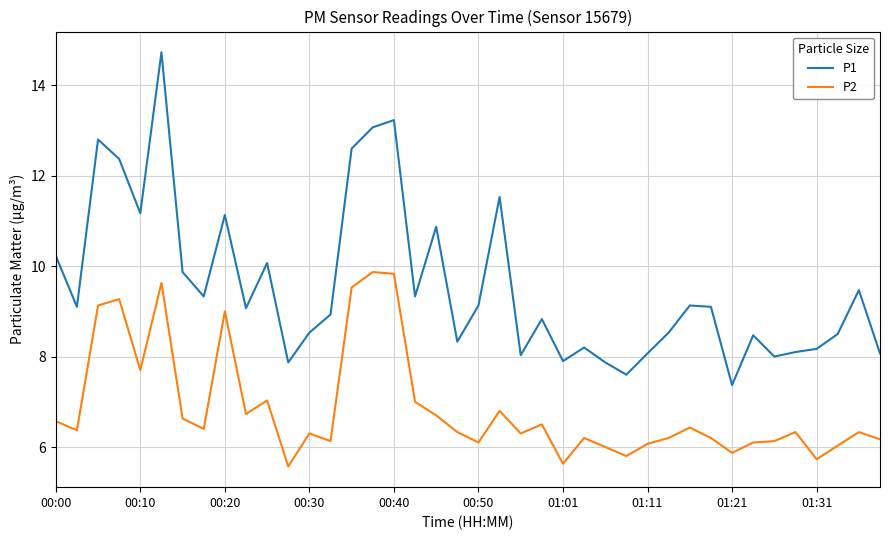

Which series has the widest spread of values?

P1